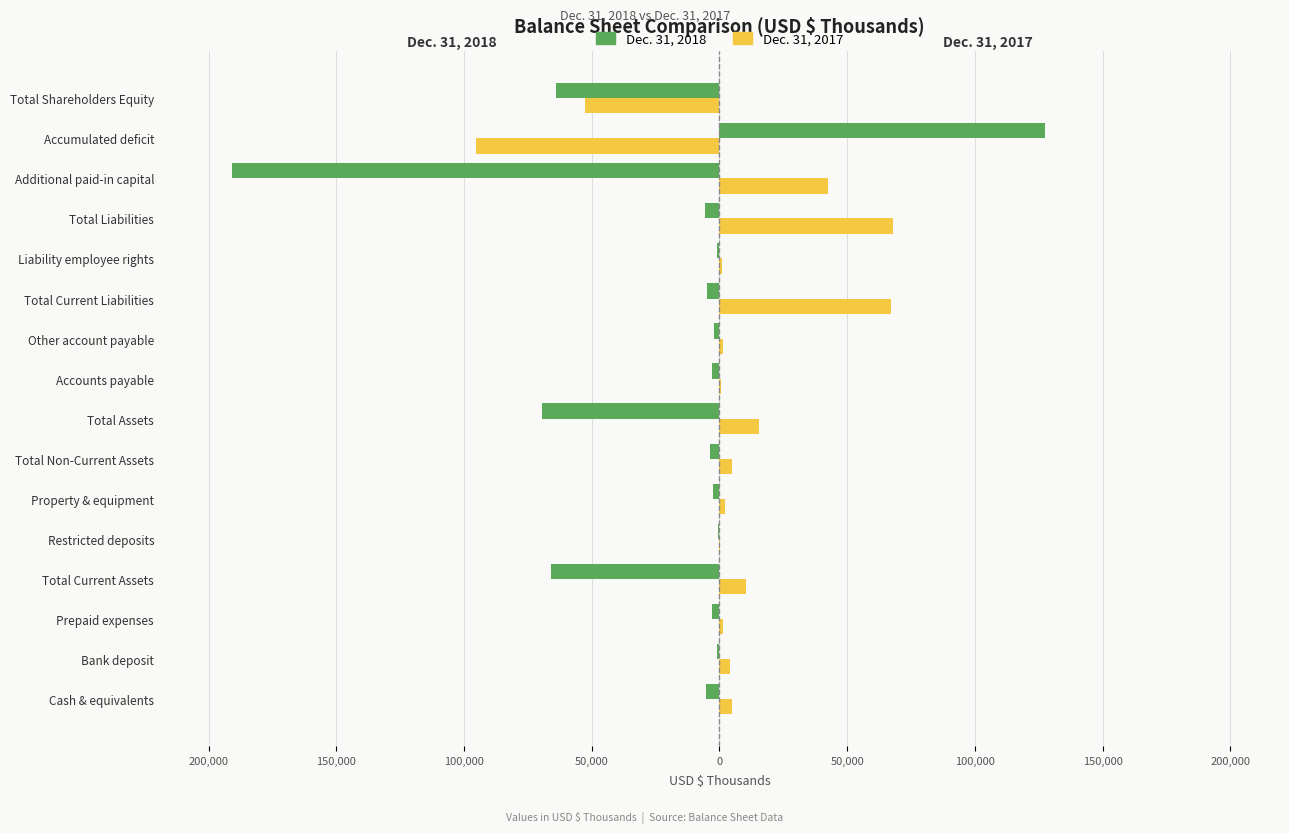

What are all the series names shown in the legend?

Dec. 31, 2018, Dec. 31, 2017